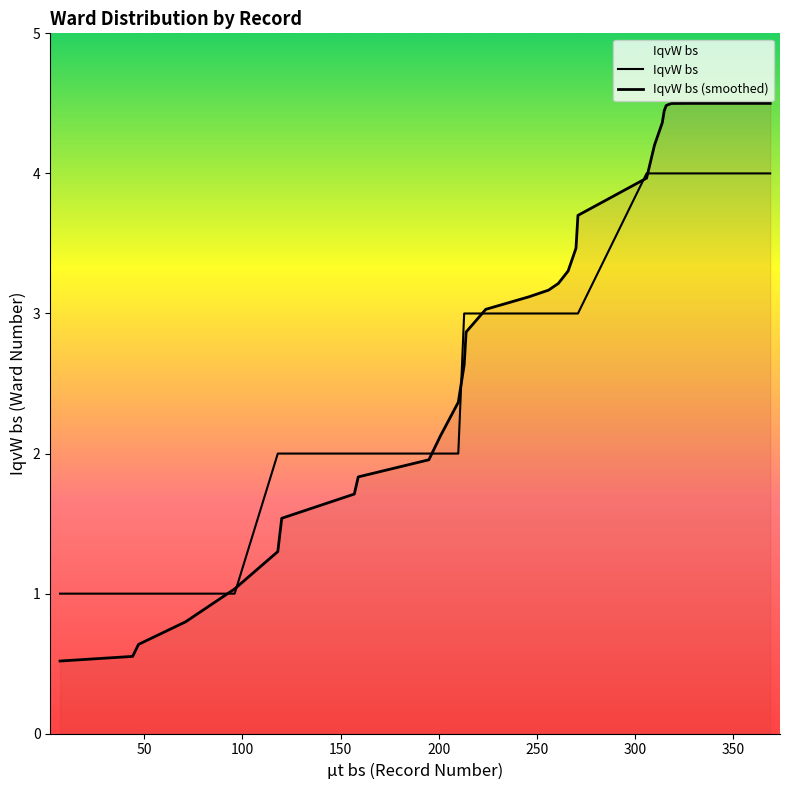

True or false: µt bs has more than 0 points higher than both neighbors.

False